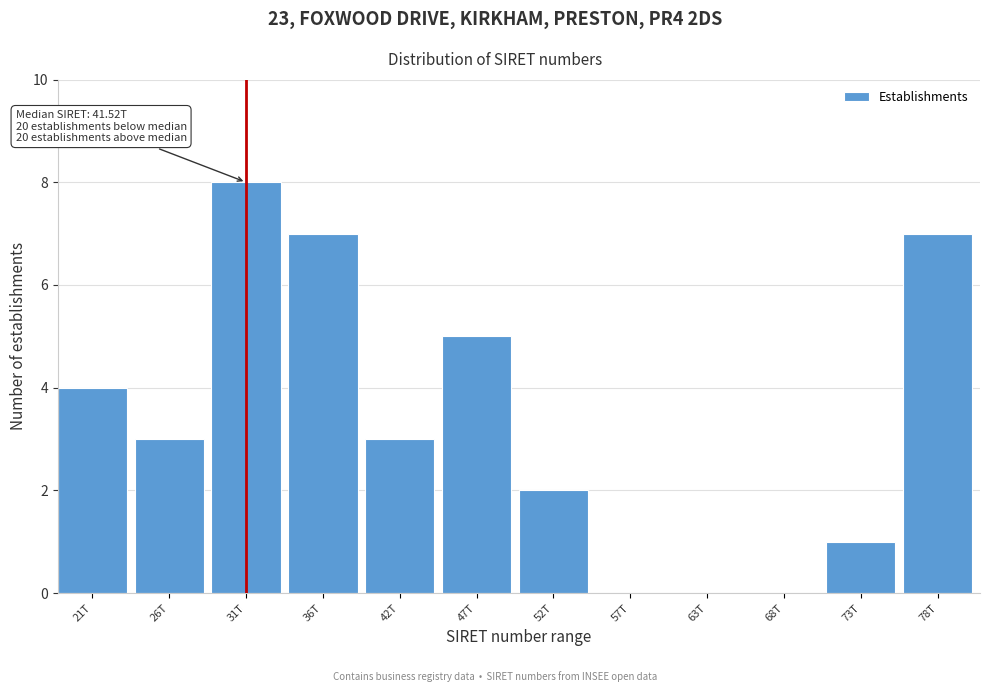

Reading left to right, what are all the values shown in this chart?

21T=4	26T=3	31T=8	36T=7	42T=3	47T=5	52T=2	57T=0	63T=0	68T=0	73T=1	78T=7